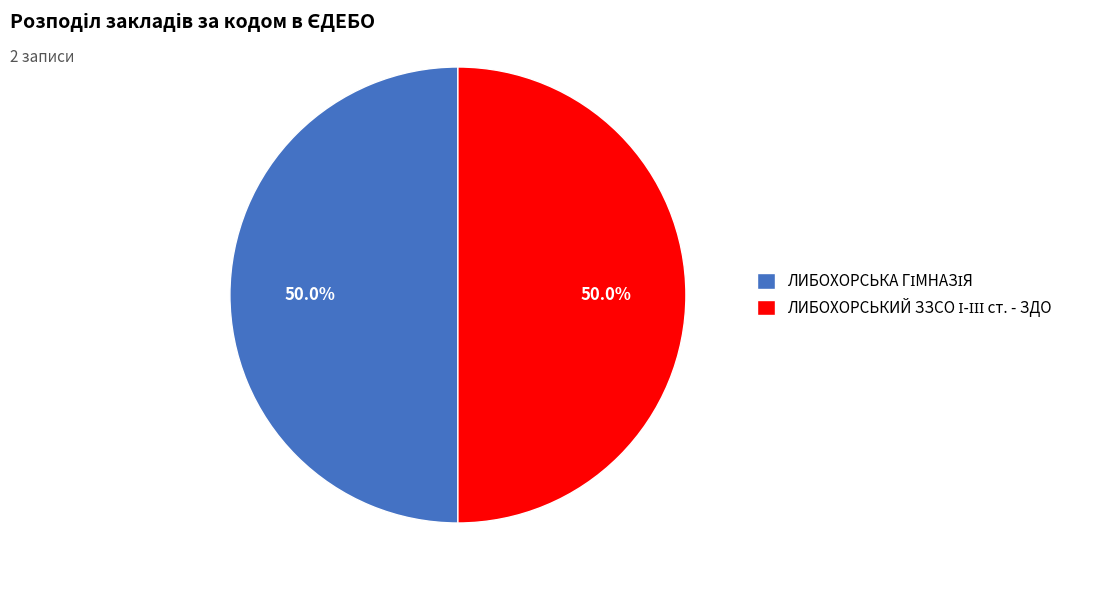

How many slices are in this pie chart?

2